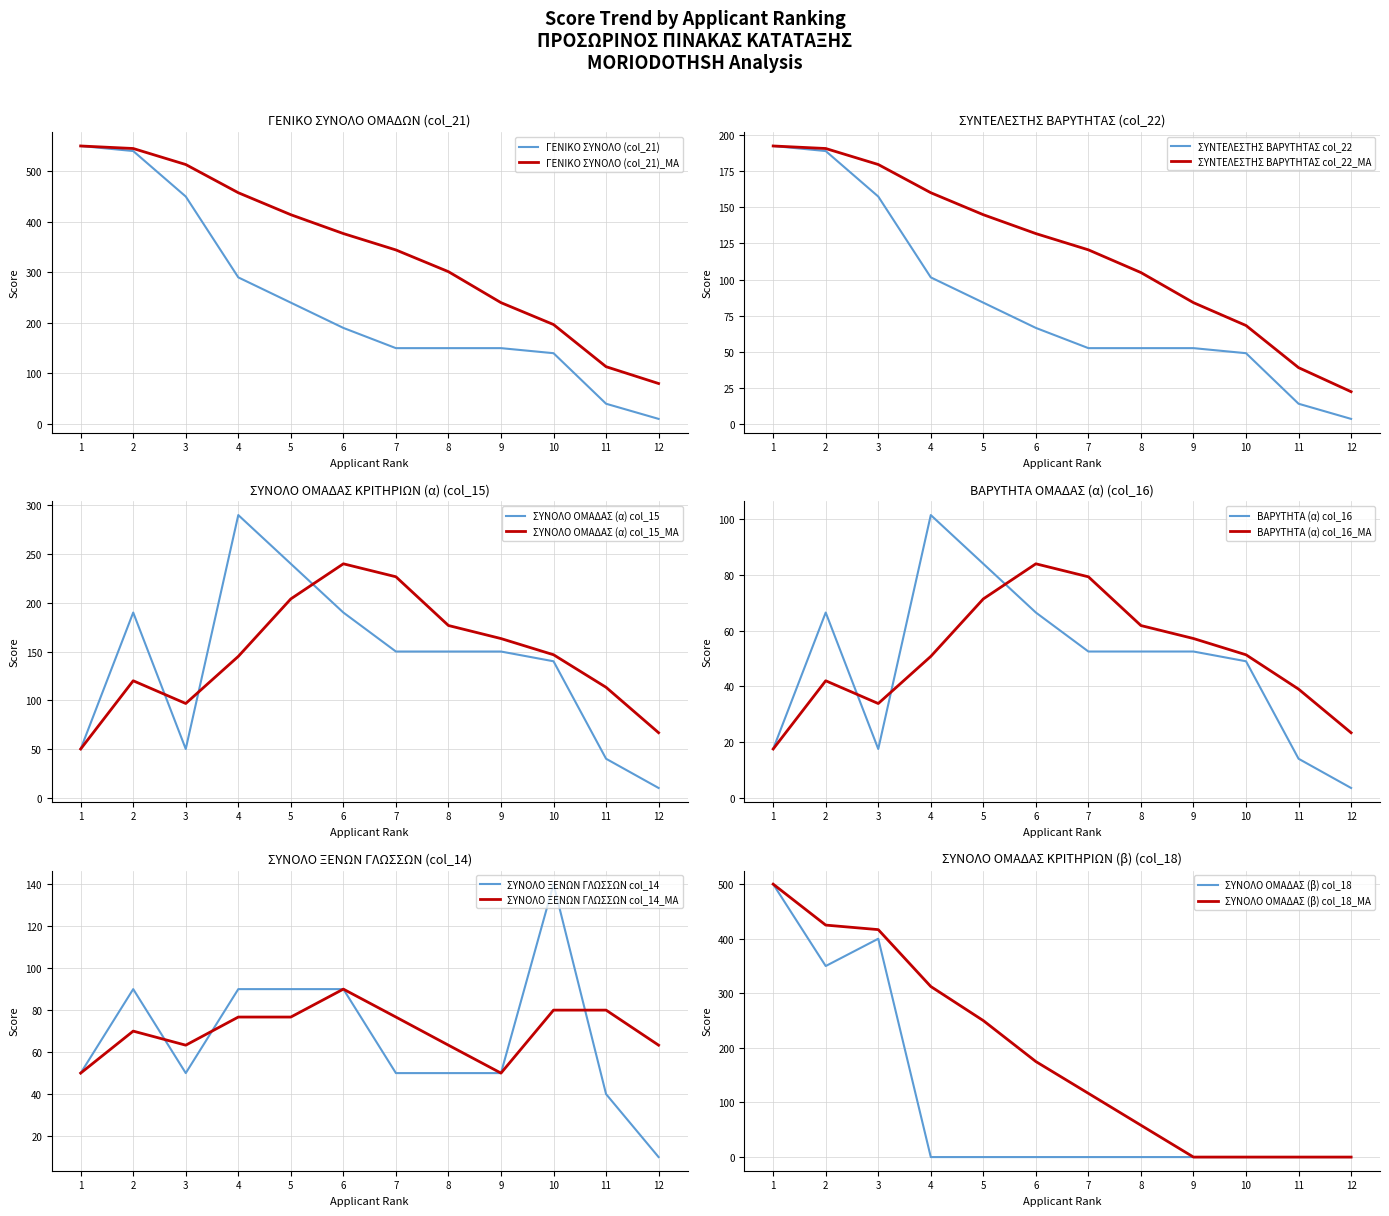

The value of ΒΑΡΥΤΗΤΑ (α) col_16_MA at 2 is 42.0. True or false?

True